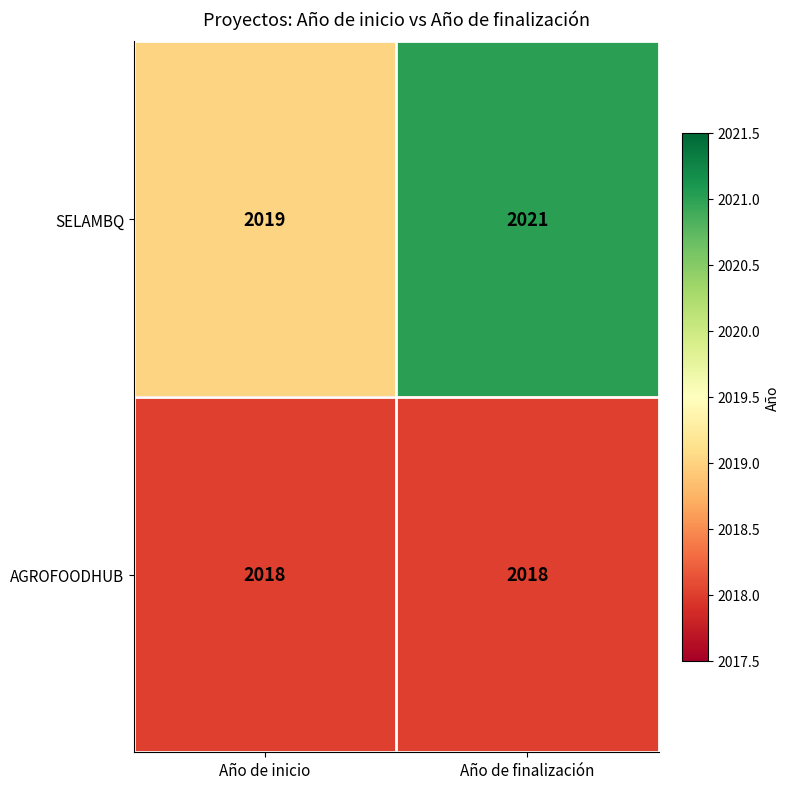

Rank the categories by SELAMBQ value from lowest to highest.

Año de inicio, Año de finalización